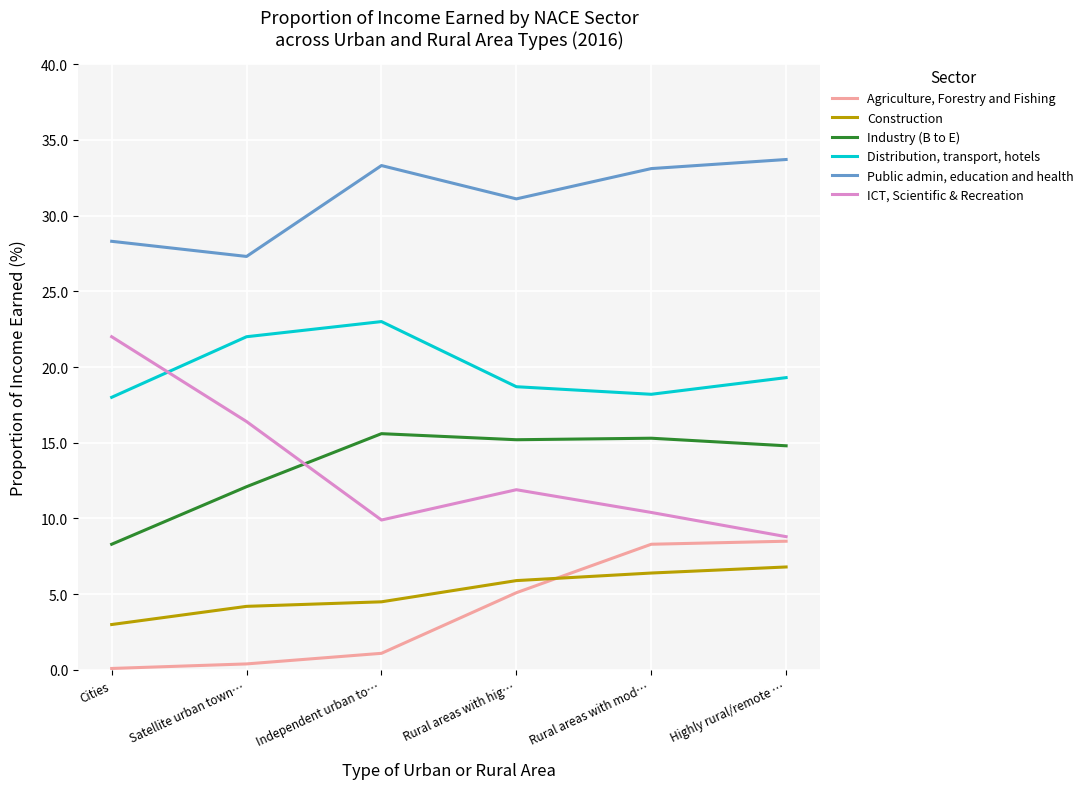

In ICT, Scientific & Recreation, how many points are lower than both neighbors (excluding endpoints)?

1